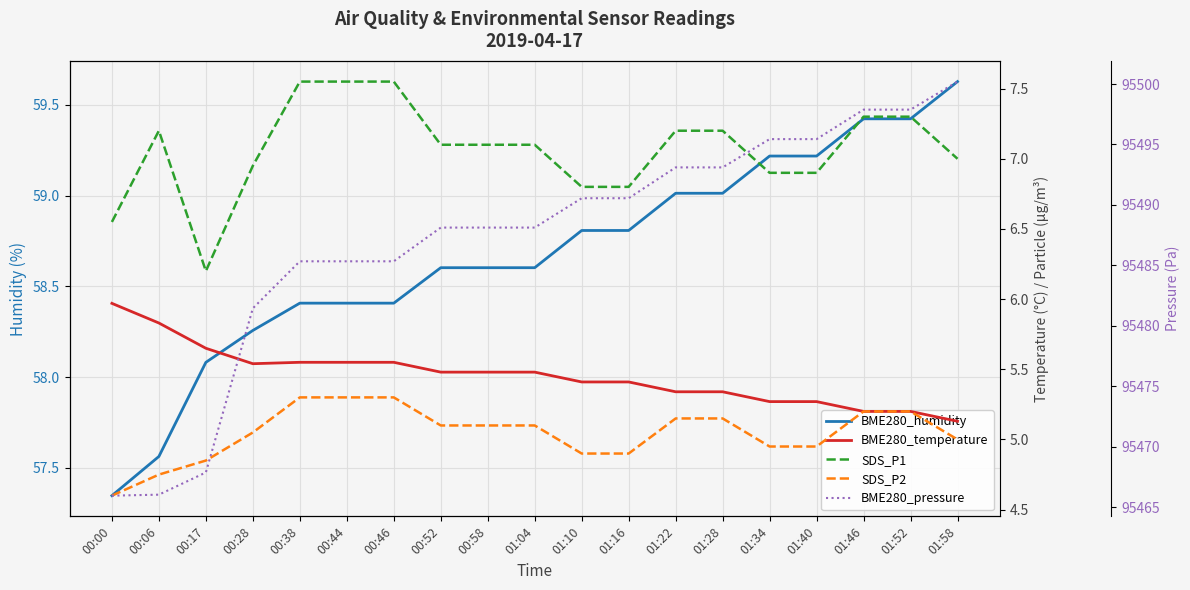

Reading left to right, what are all the values shown in this chart?

BME280_humidity: 00:00=57.3	00:06=57.6	00:17=58.1	00:28=58.3	00:38=58.4	00:44=58.4	00:46=58.4	00:52=58.6	00:58=58.6	01:04=58.6	01:10=58.8	01:16=58.8	01:22=59.0	01:28=59.0	01:34=59.2	01:40=59.2	01:46=59.4	01:52=59.4	01:58=59.6
BME280_temperature: 00:00=6.0	00:06=5.8	00:17=5.7	00:28=5.5	00:38=5.5	00:44=5.5	00:46=5.5	00:52=5.5	00:58=5.5	01:04=5.5	01:10=5.4	01:16=5.4	01:22=5.3	01:28=5.3	01:34=5.3	01:40=5.3	01:46=5.2	01:52=5.2	01:58=5.1
SDS_P1: 00:00=6.5	00:06=7.2	00:17=6.2	00:28=7.0	00:38=7.5	00:44=7.5	00:46=7.5	00:52=7.1	00:58=7.1	01:04=7.1	01:10=6.8	01:16=6.8	01:22=7.2	01:28=7.2	01:34=6.9	01:40=6.9	01:46=7.3	01:52=7.3	01:58=7.0
SDS_P2: 00:00=4.6	00:06=4.8	00:17=4.8	00:28=5.0	00:38=5.3	00:44=5.3	00:46=5.3	00:52=5.1	00:58=5.1	01:04=5.1	01:10=4.9	01:16=4.9	01:22=5.2	01:28=5.2	01:34=5.0	01:40=5.0	01:46=5.2	01:52=5.2	01:58=5.0
BME280_pressure: 00:00=95465.9	00:06=95466.0	00:17=95467.9	00:28=95481.4	00:38=95485.3	00:44=95485.3	00:46=95485.3	00:52=95488.1	00:58=95488.1	01:04=95488.1	01:10=95490.6	01:16=95490.6	01:22=95493.1	01:28=95493.1	01:34=95495.4	01:40=95495.4	01:46=95497.9	01:52=95497.9	01:58=95500.2